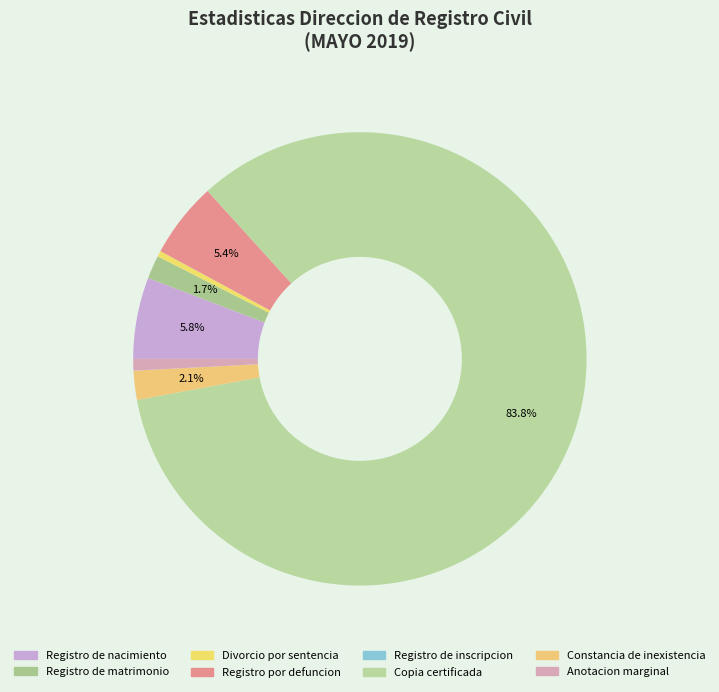

What is the majority slice?

Copia certificada